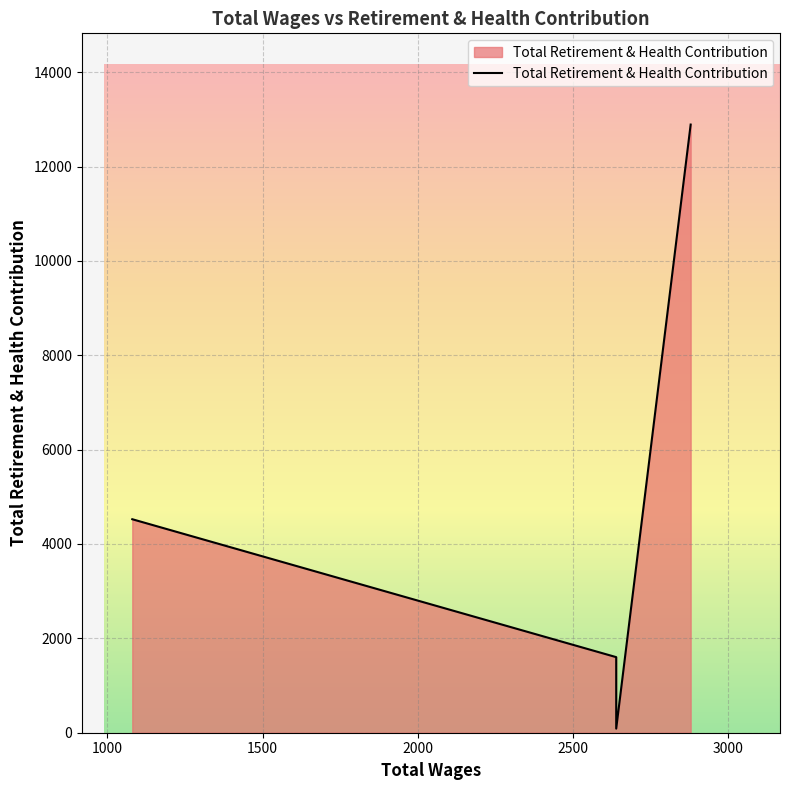

What is the maximum value shown in the chart?

12890